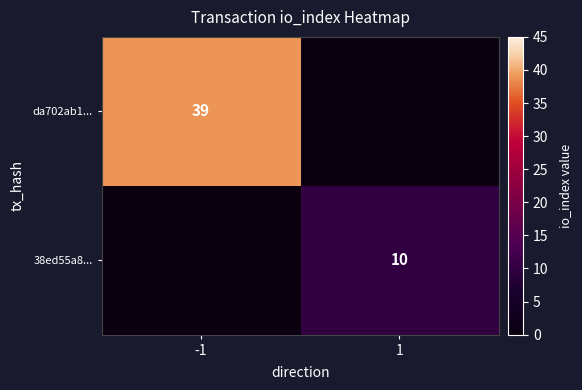

The value of 38ed55a8... at 1 is 10. True or false?

True